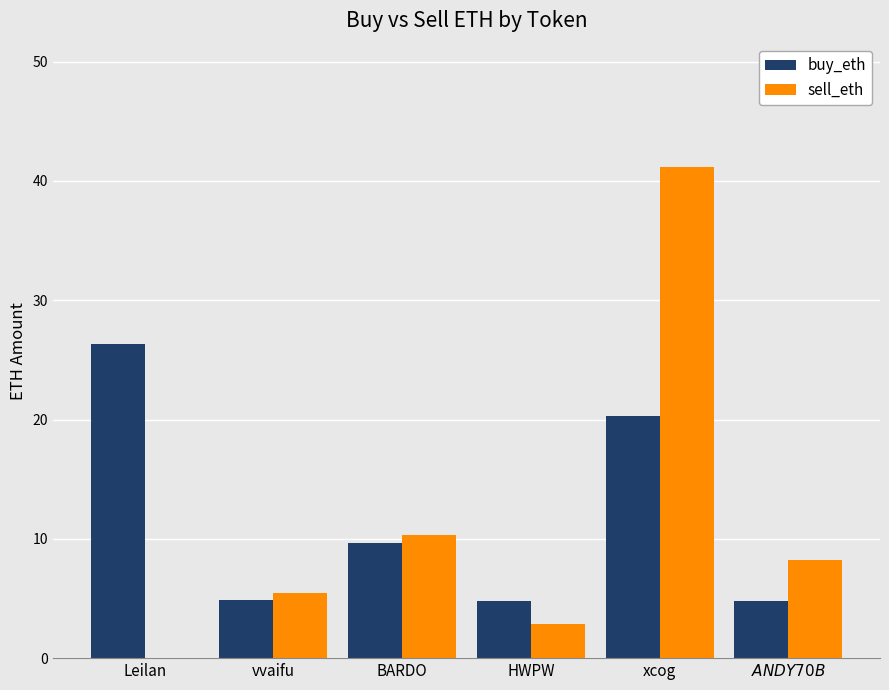

What is the average value of the buy_eth series?

11.8